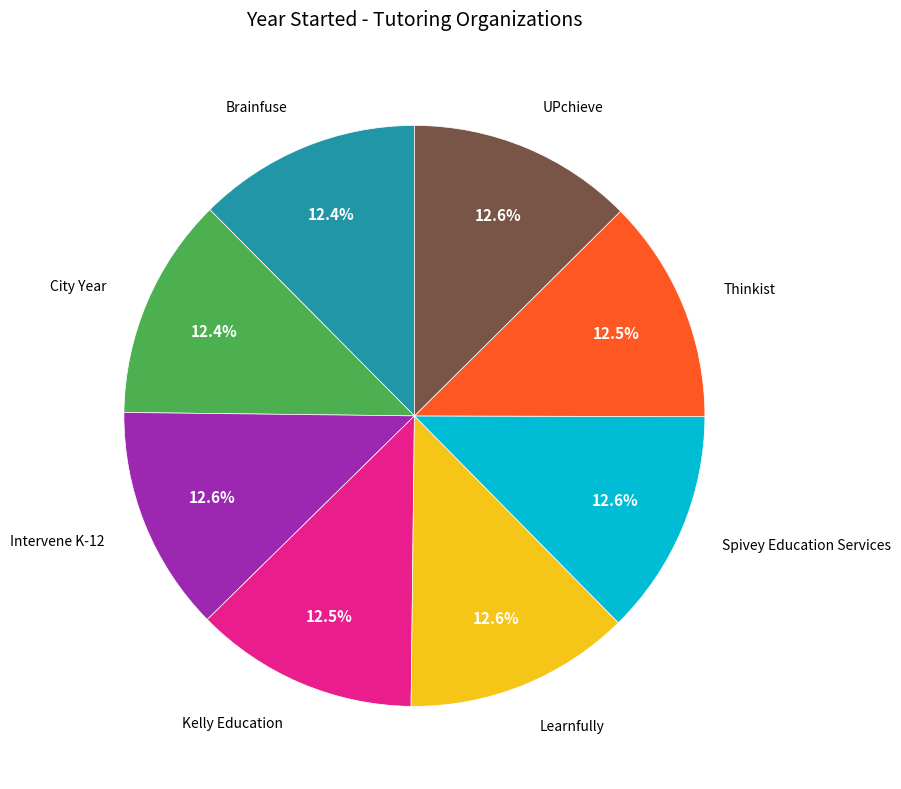

Is there a majority slice in this chart?

No